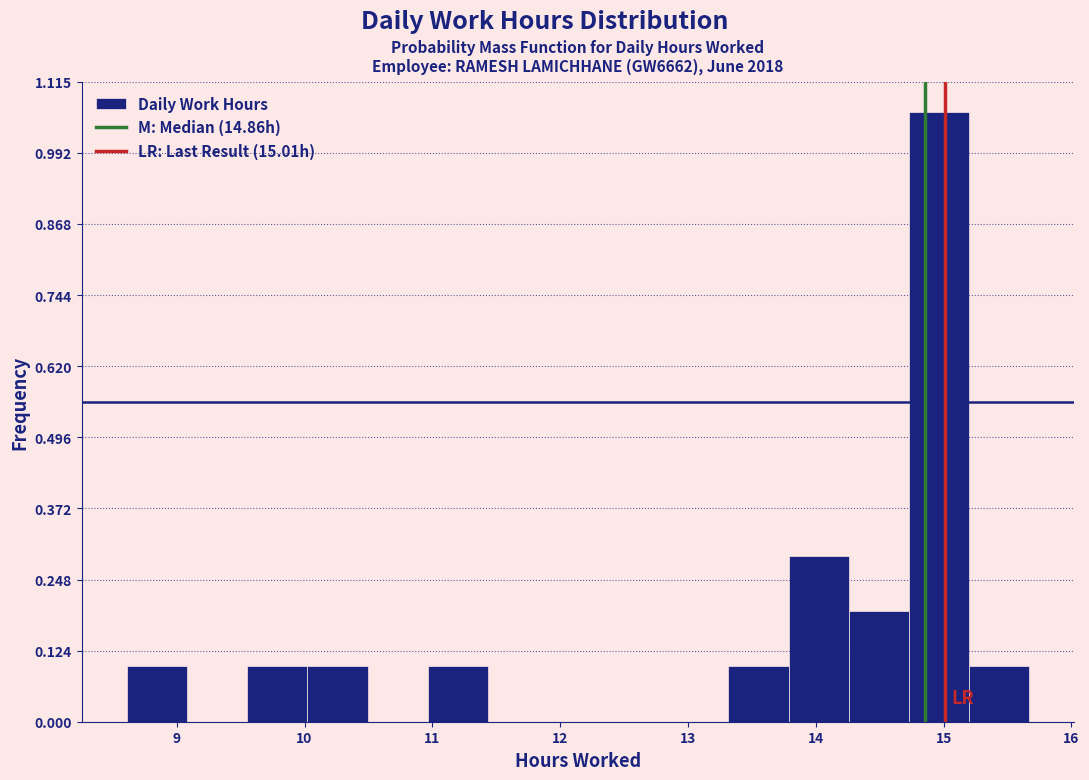

Reading left to right, transcribe this chart: for each bar, give the range it covers on the x-axis and its height. Neither the bar edges nor the heights are printed on the chart, so give them approximately, as read against the axes.

8.6 to 9.1: 0.10
9.1 to 9.6: 0
9.6 to 10.0: 0.10
10.0 to 10.5: 0.10
10.5 to 11.0: 0
11.0 to 11.4: 0.10
11.4 to 11.9: 0
11.9 to 12.4: 0
12.4 to 12.8: 0
12.8 to 13.3: 0
13.3 to 13.8: 0.10
13.8 to 14.3: 0.28
14.3 to 14.7: 0.20
14.7 to 15.2: 1.06
15.2 to 15.7: 0.10